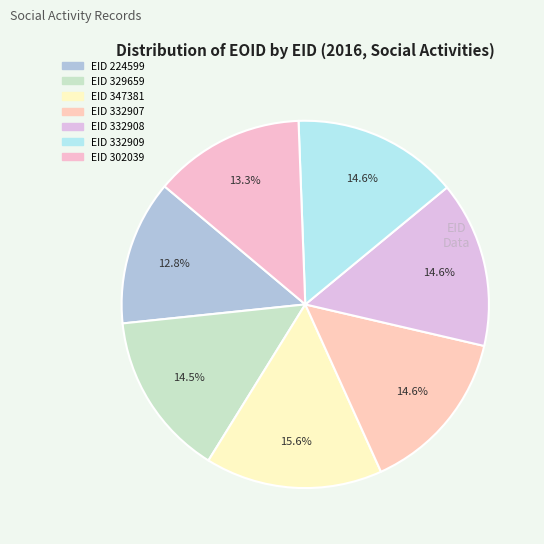

How many slices are in this pie chart?

7